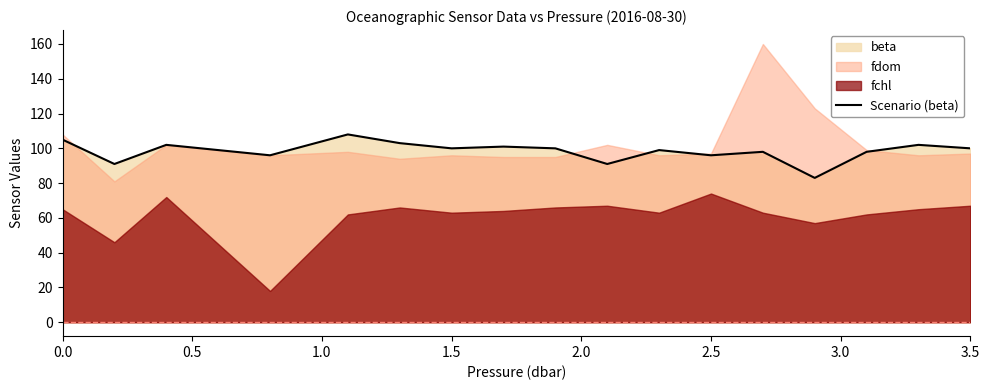

Reading left to right, extract all data points from this chart.

105	91	102	96	108	103	100	101	100	91	99	96	98	83	98	102	100